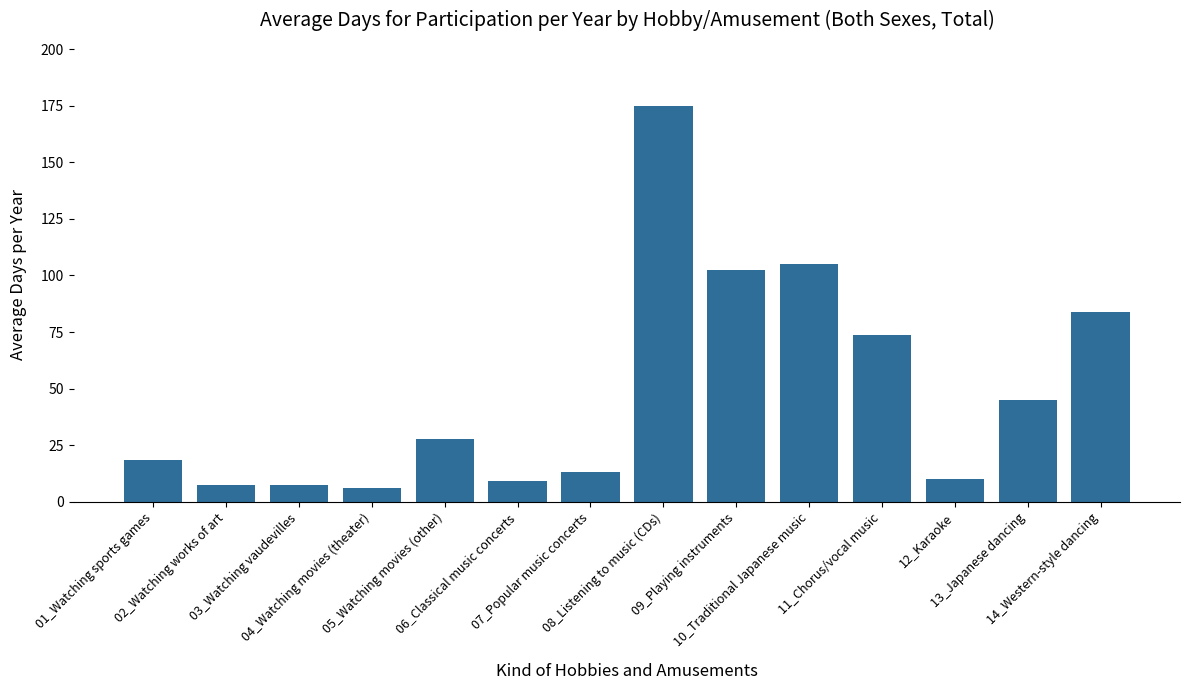

What is the maximum value shown in the chart?

174.7